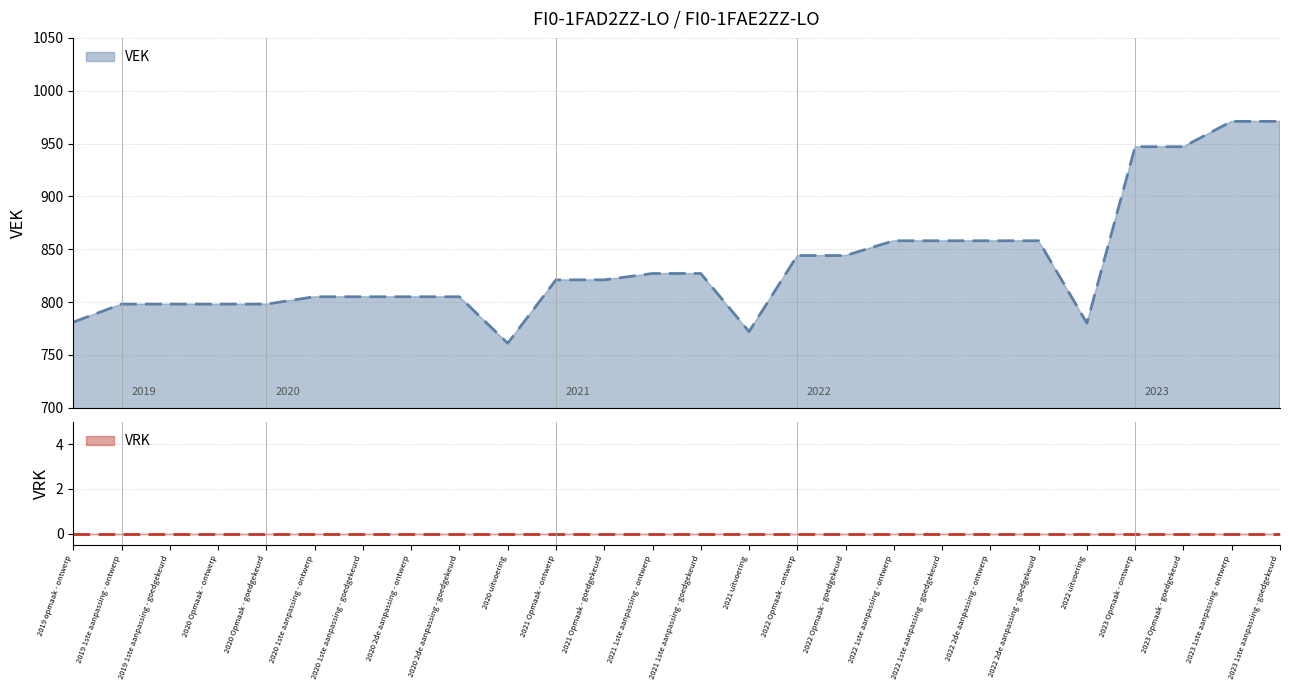

The chart shows a value of 1052 at 2019 opmaak - ontwerp. True or false?

False